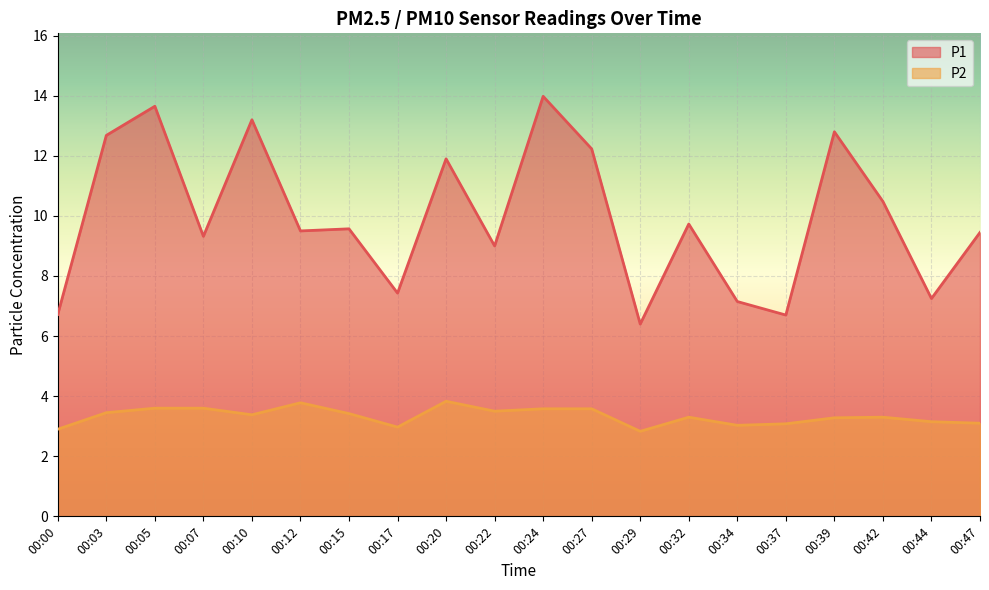

What is the difference between the highest and lowest values at 00:42?

7.2